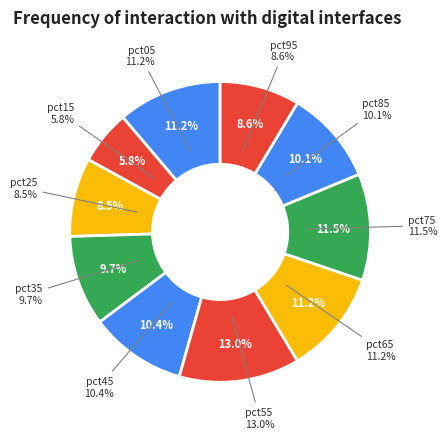

True or false: pct05 accounts for 6% of the total.

False